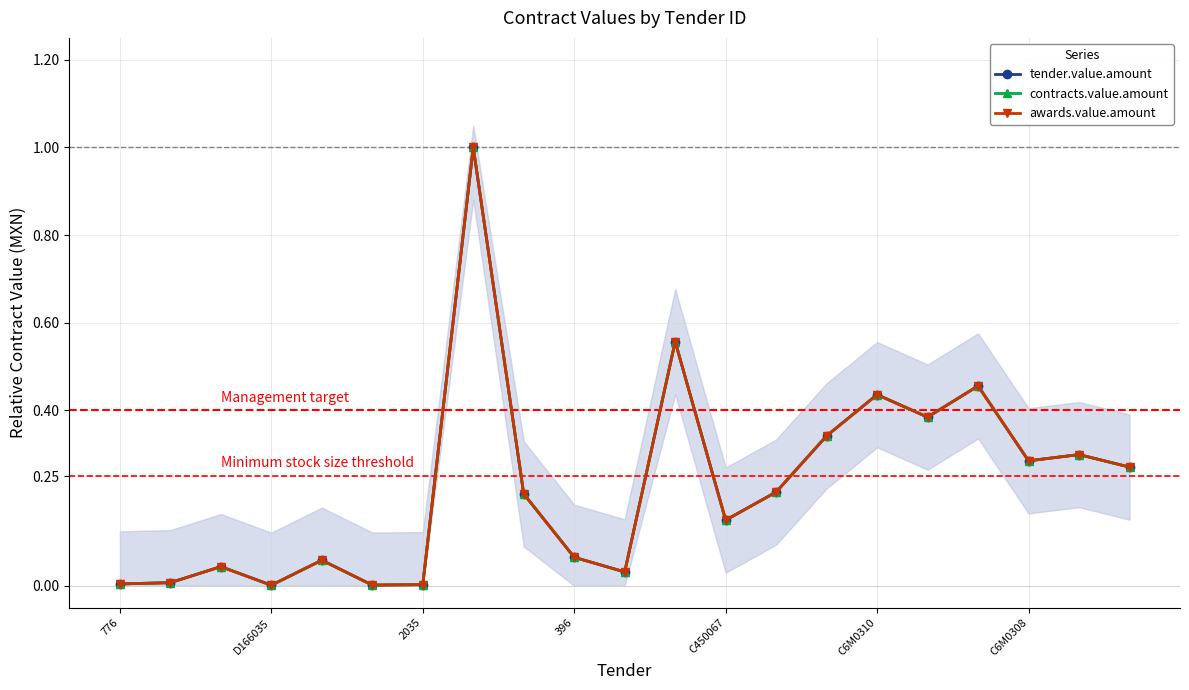

What are all the series names shown in the legend?

tender.value.amount, contracts.value.amount, awards.value.amount